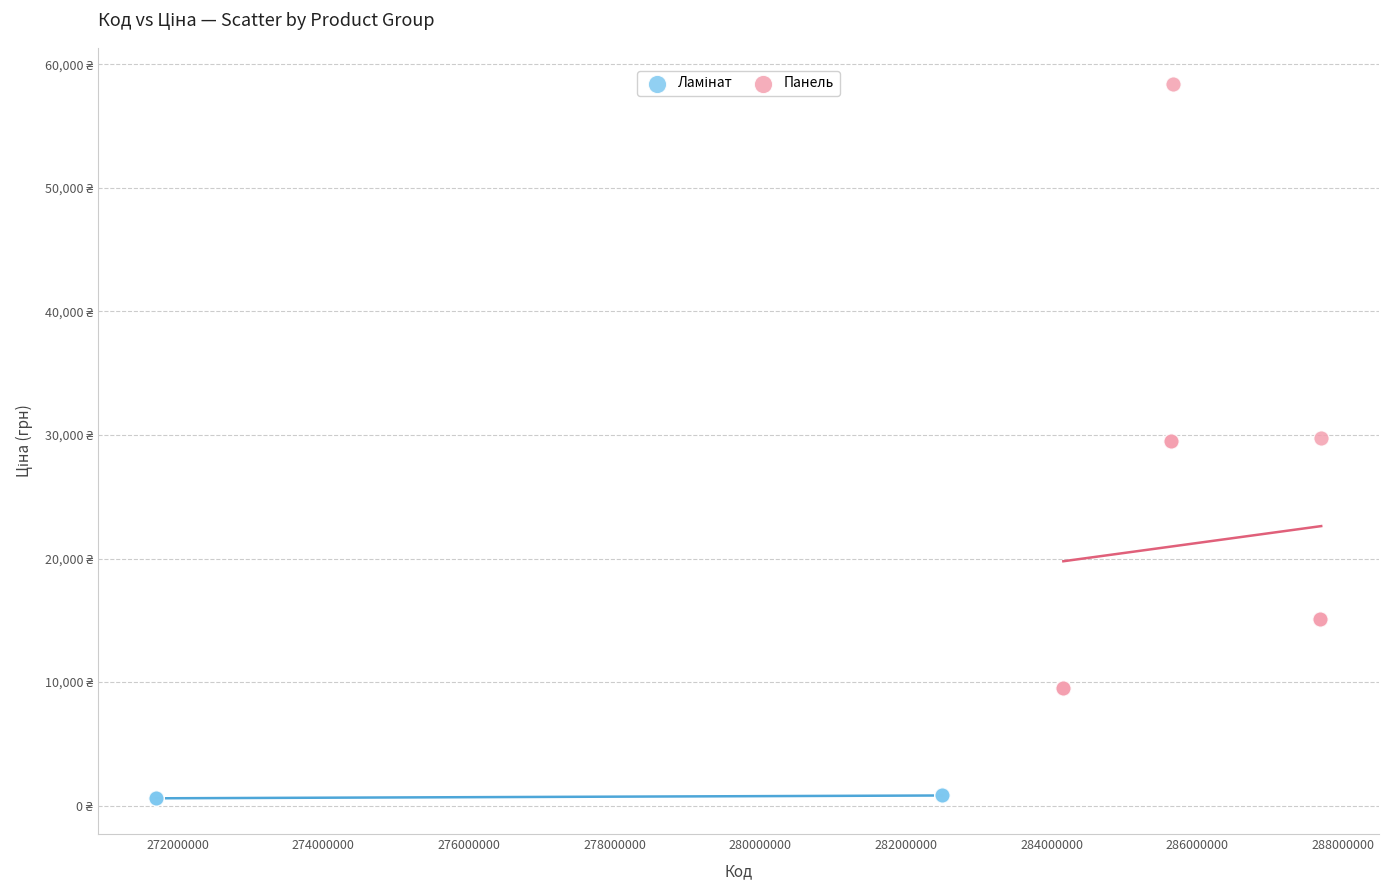

Which series has the widest spread of Y values?

Панель